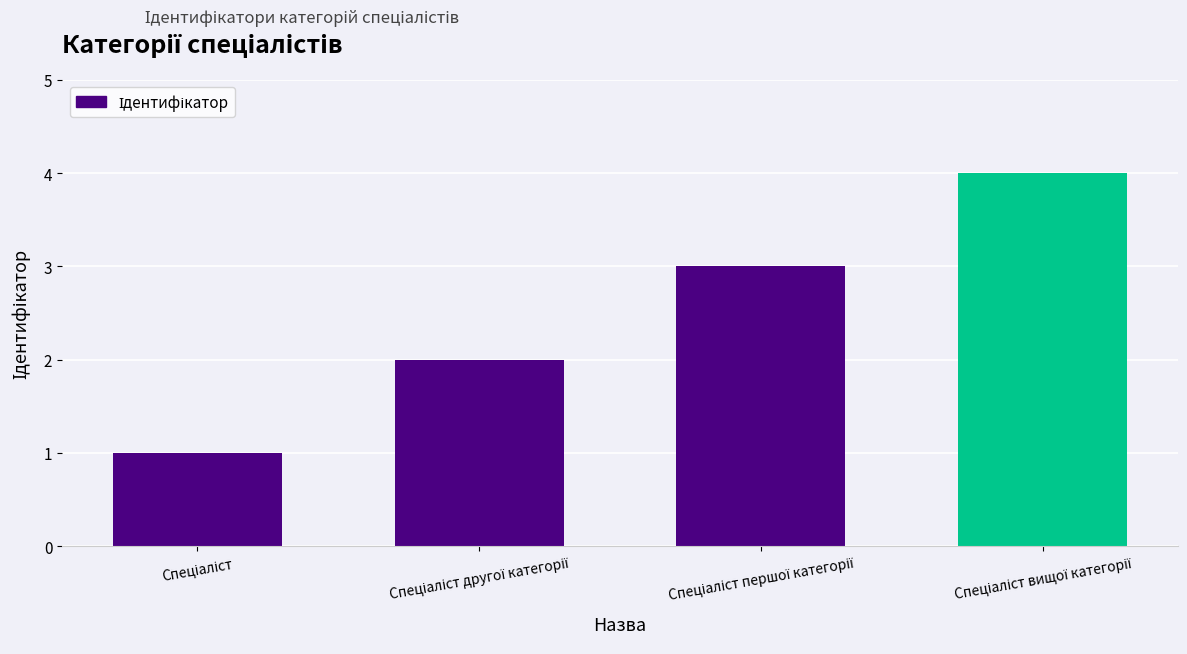

Are the bars grouped side by side (vs. stacked)?

No